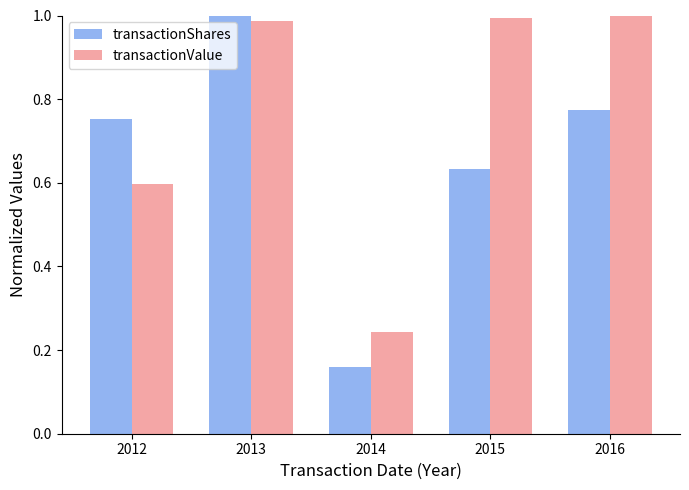

The value of transactionValue at 2012 is 0.6. True or false?

True